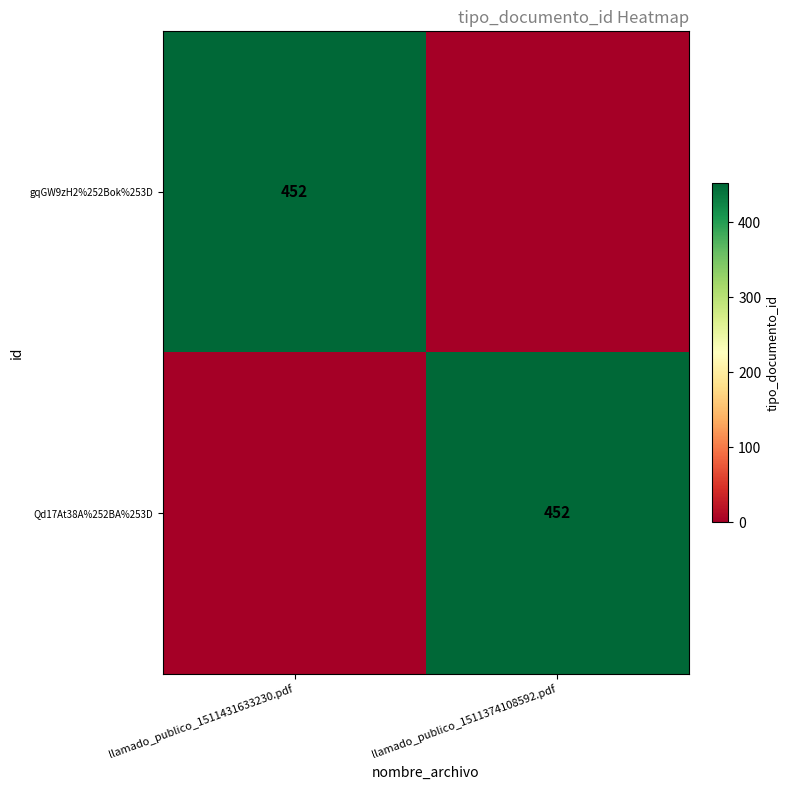

Is it true that Qd17At38A%252BA%253D equals 452 at llamado_publico_1511374108592.pdf?

True